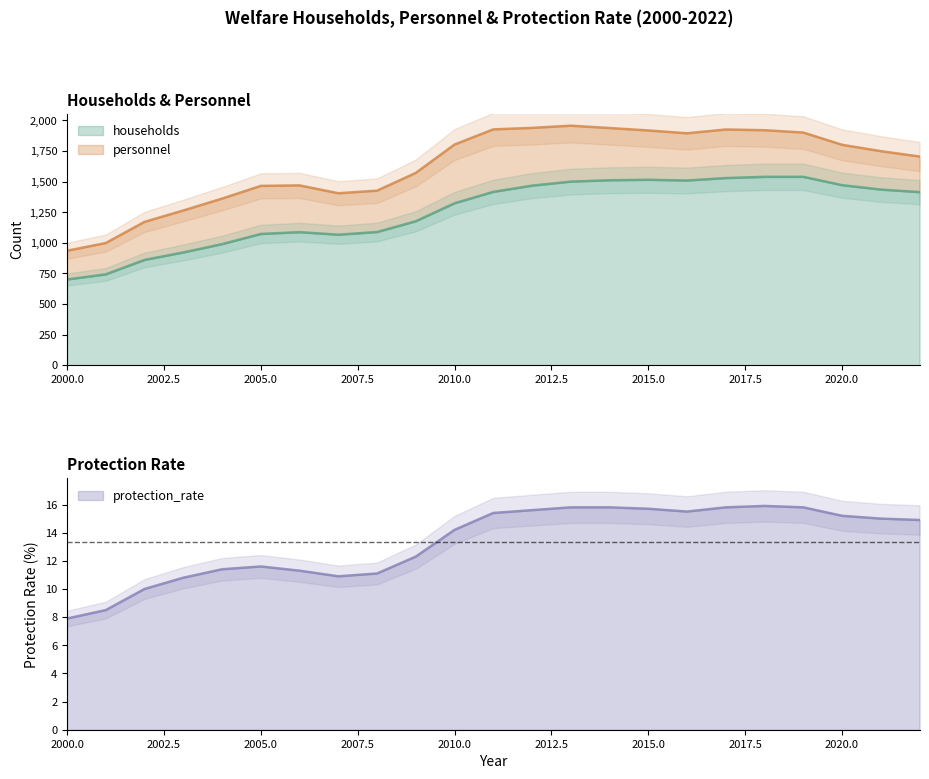

At how many categories does at least one series exceed 264?

23